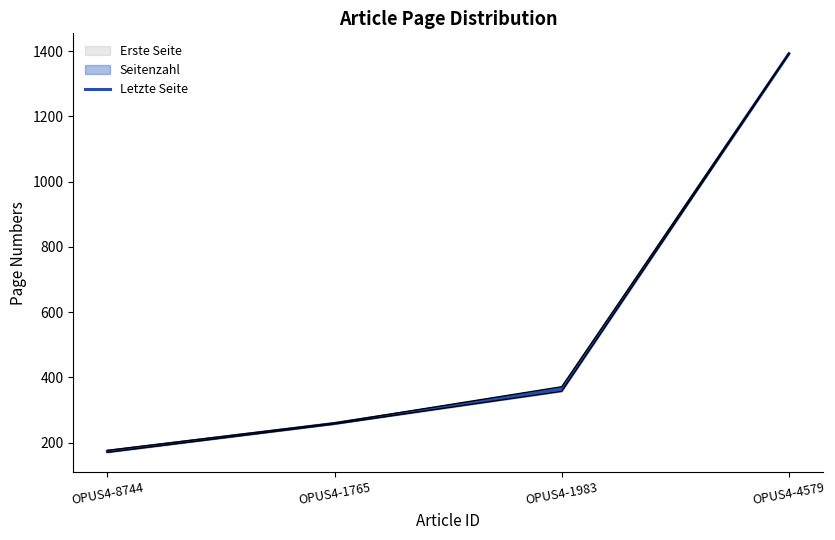

How many lines are shown in the chart?

1